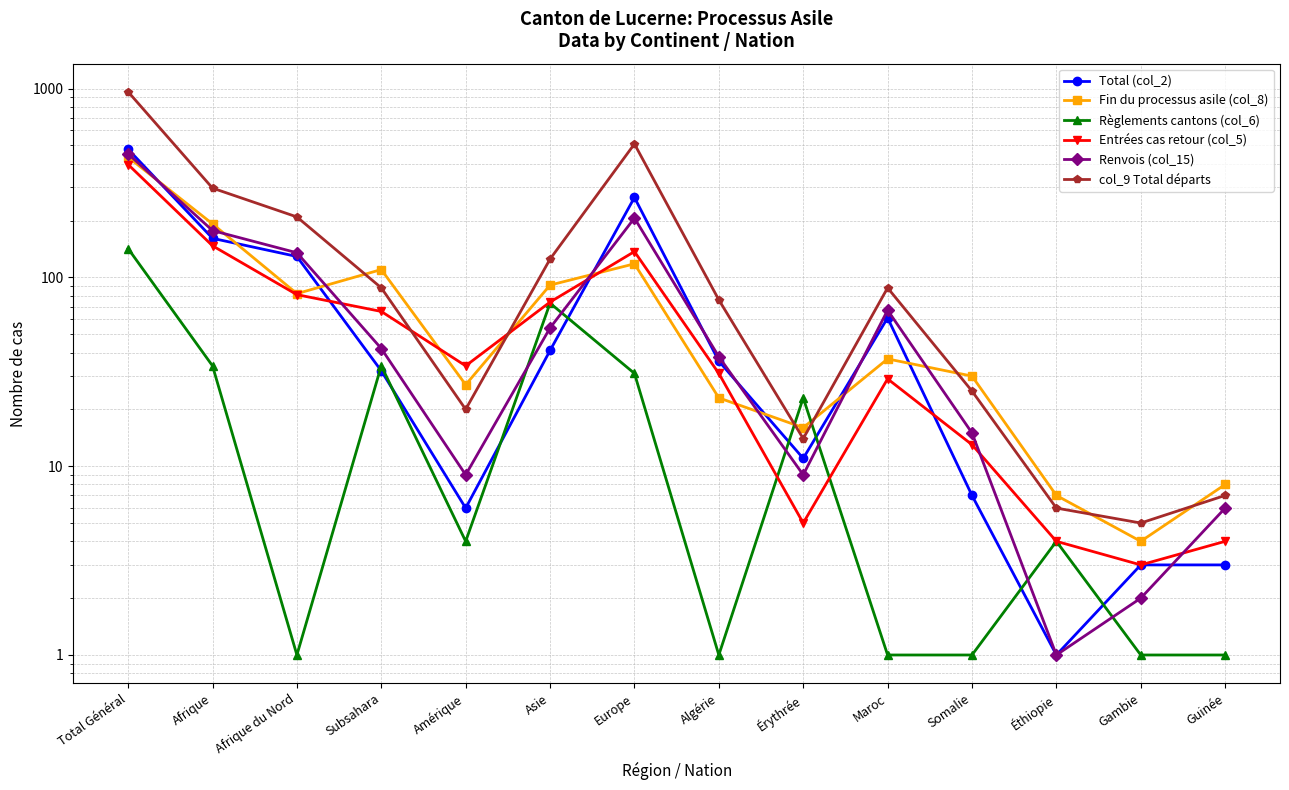

List the labels in order of Total (col_2) value, smallest first.

Éthiopie, Gambie, Guinée, Amérique, Somalie, Érythrée, Subsahara, Algérie, Asie, Maroc, Afrique du Nord, Afrique, Europe, Total Général